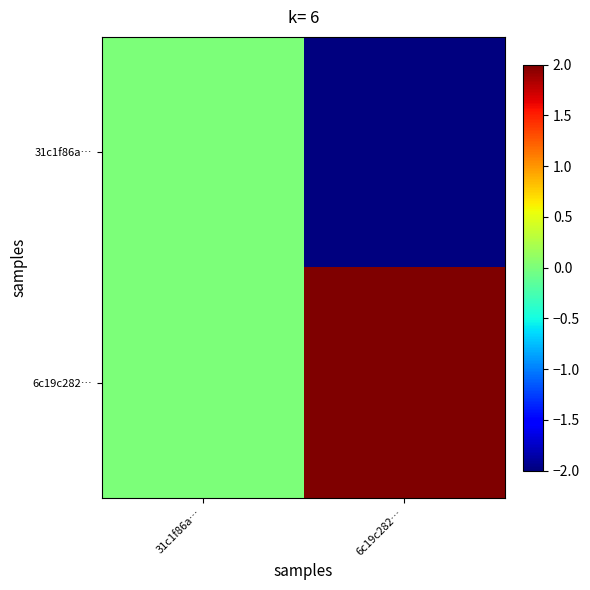

Rank the series at 6c19c282… from highest to lowest value.

6c19c282…, 31c1f86a…